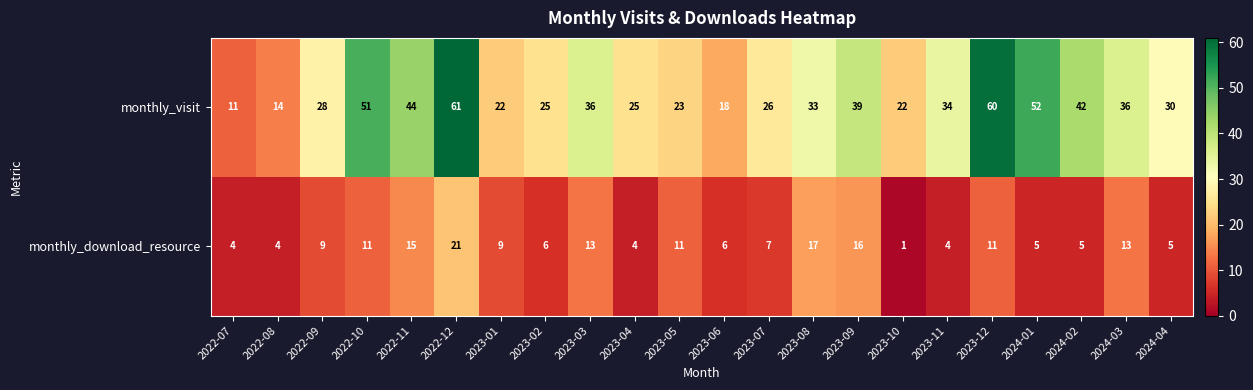

List the series in order of their peak value, lowest first.

monthly_download_resource, monthly_visit